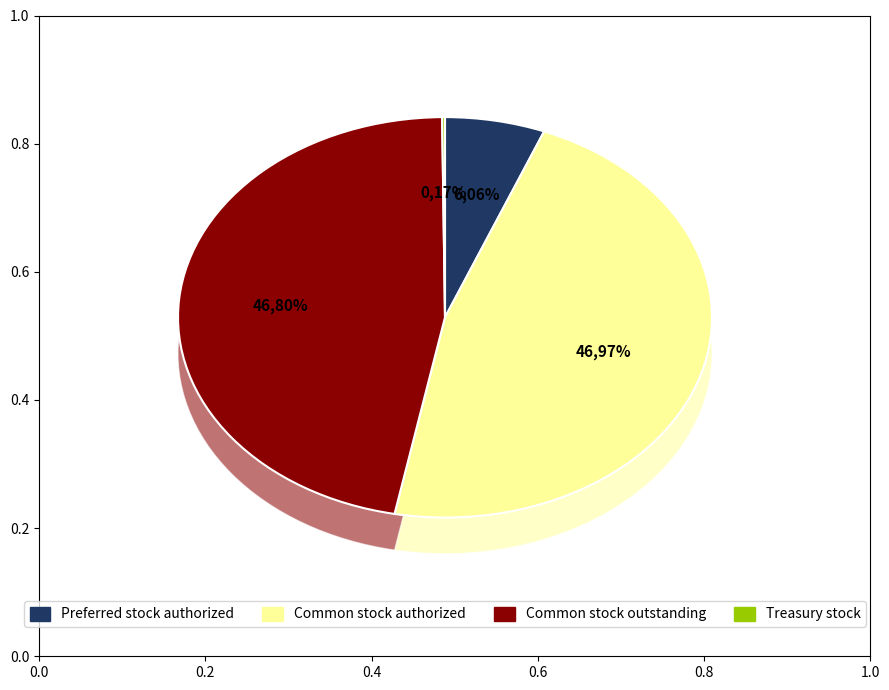

Rank the categories by value from highest to lowest.

Common stock authorized, Common stock outstanding, Preferred stock authorized, Treasury stock